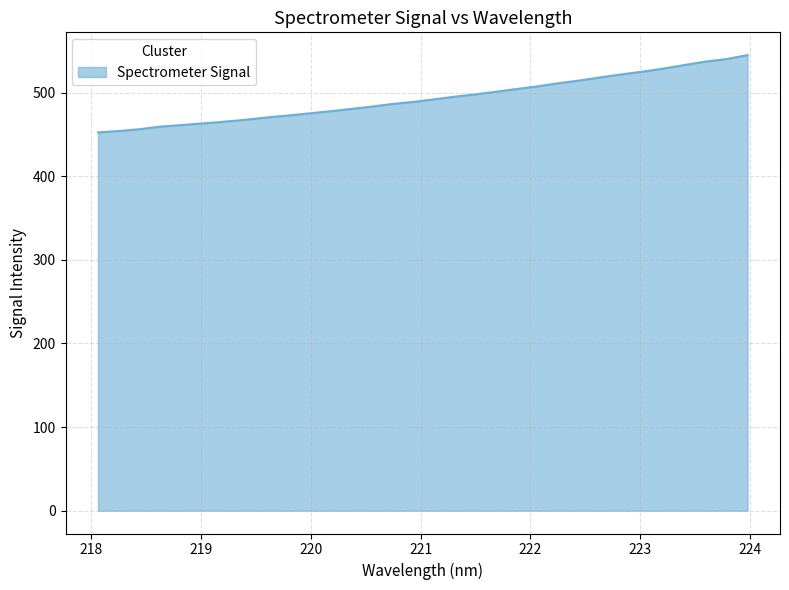

What is the minimum value shown in the chart?

452.4